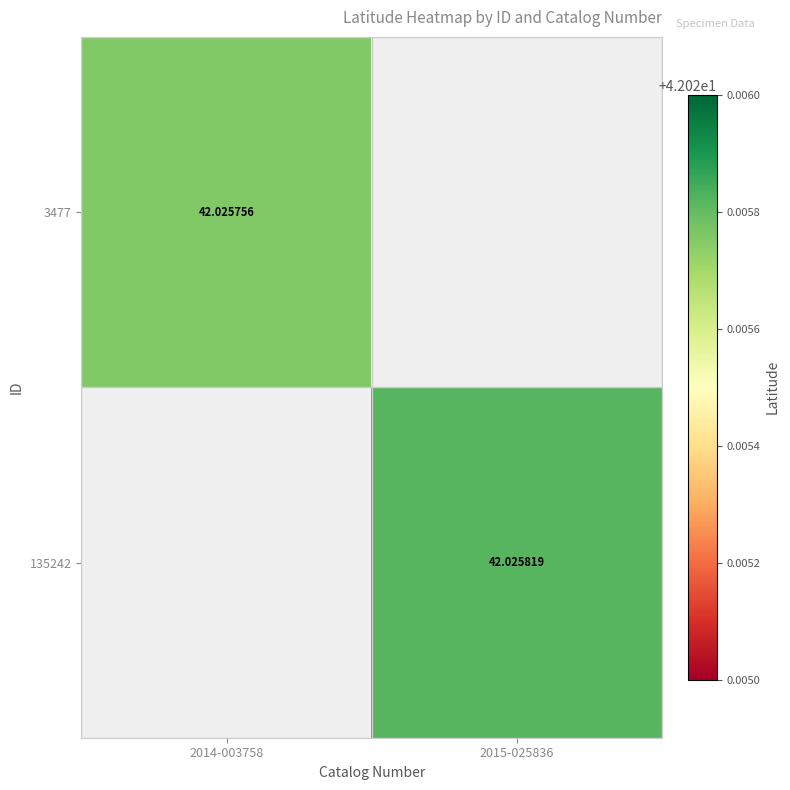

Is the value of 3477 at 2014-003758 greater than the value of 135242 at 2015-025836?

No